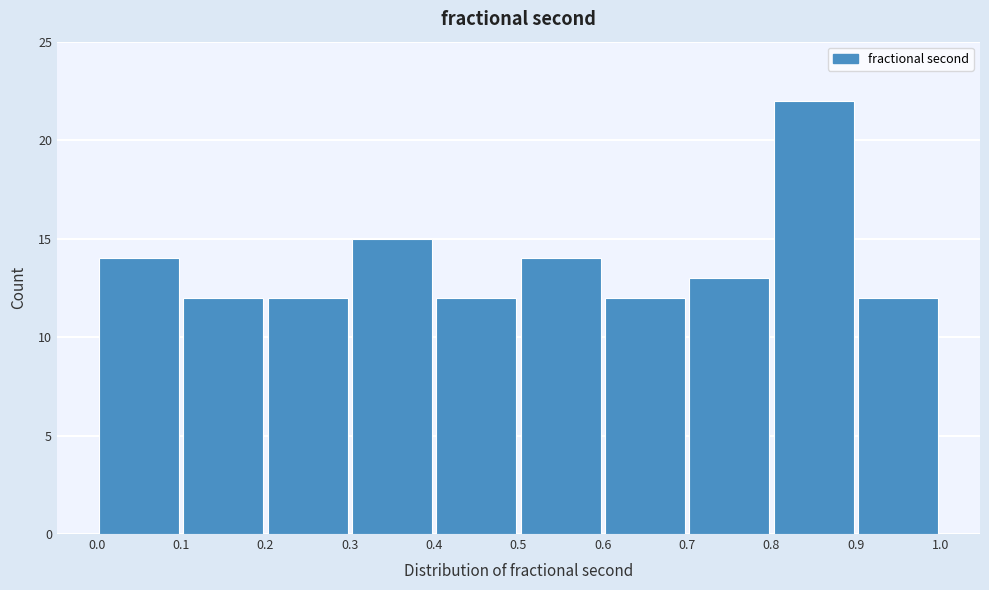

How tall is the bar that spans 0.6 to 0.7 on the x-axis? The values are not printed on the chart, so give them approximately, as read against the axis.

12